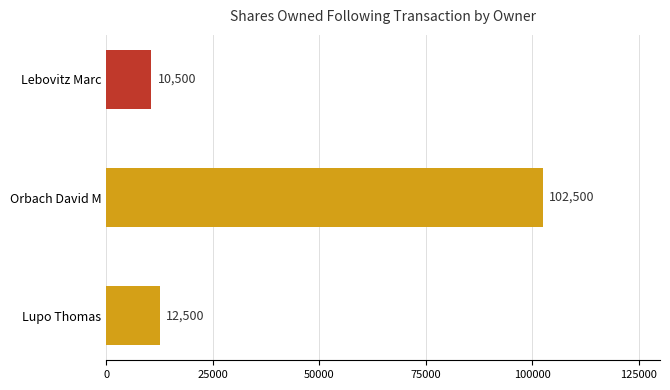

What is the maximum value shown in the chart?

102500